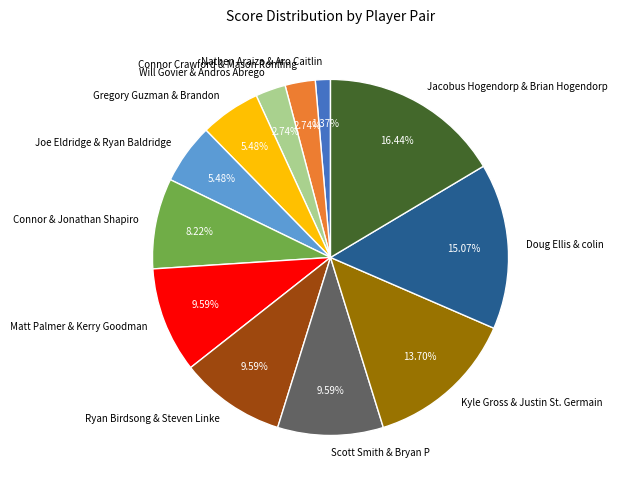

Approximately how many times larger is the value at Gregory Guzman & Brandon compared to Scott Smith & Bryan P?

0.6